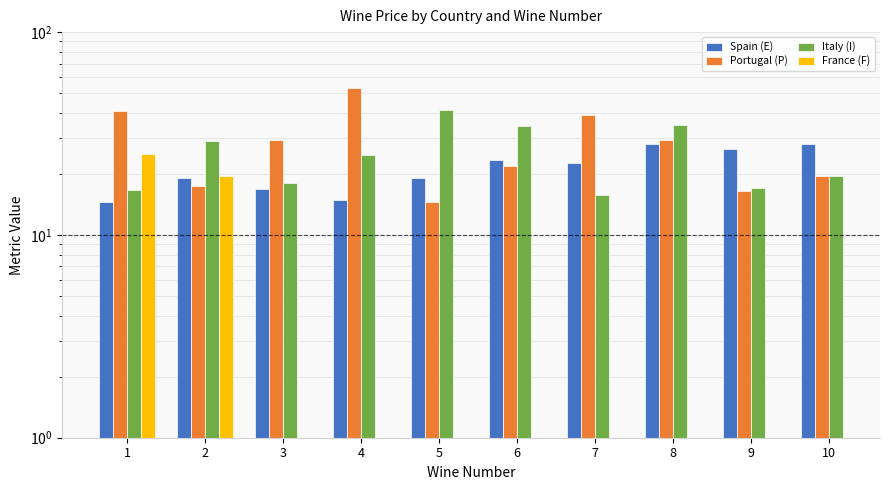

What is the difference between the highest and lowest values at 10?

8.5